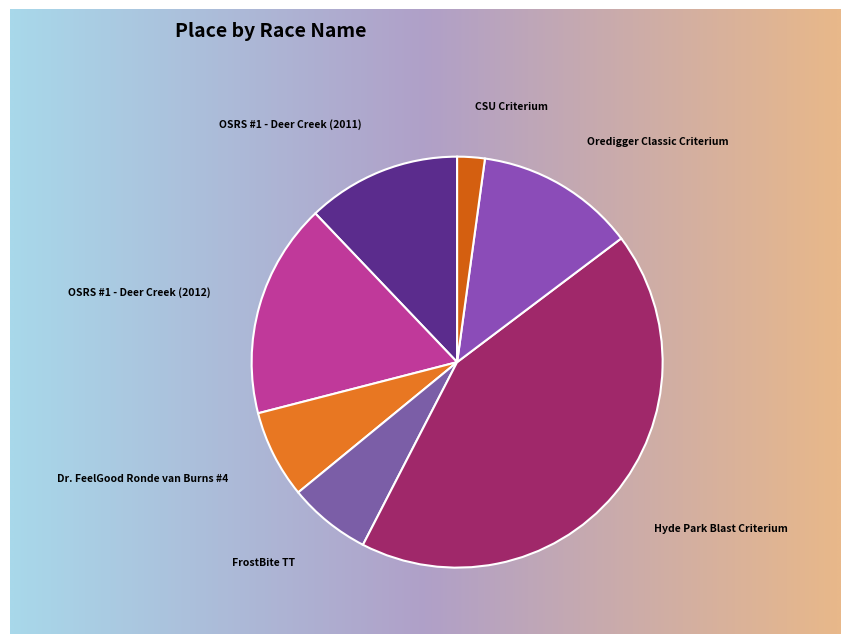

The FrostBite TT slice represents 6% of the pie. True or false?

True